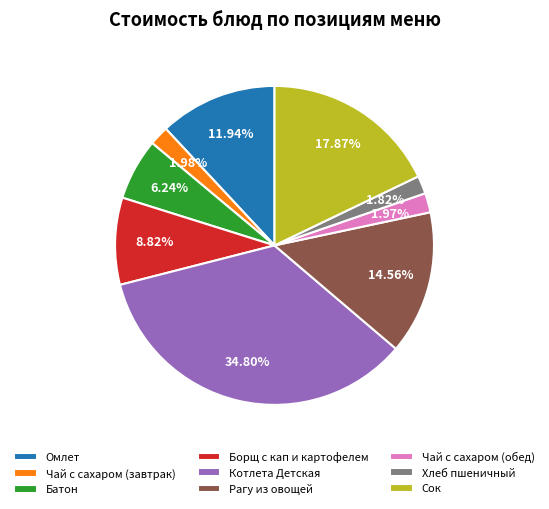

How many segments does this pie chart have?

9